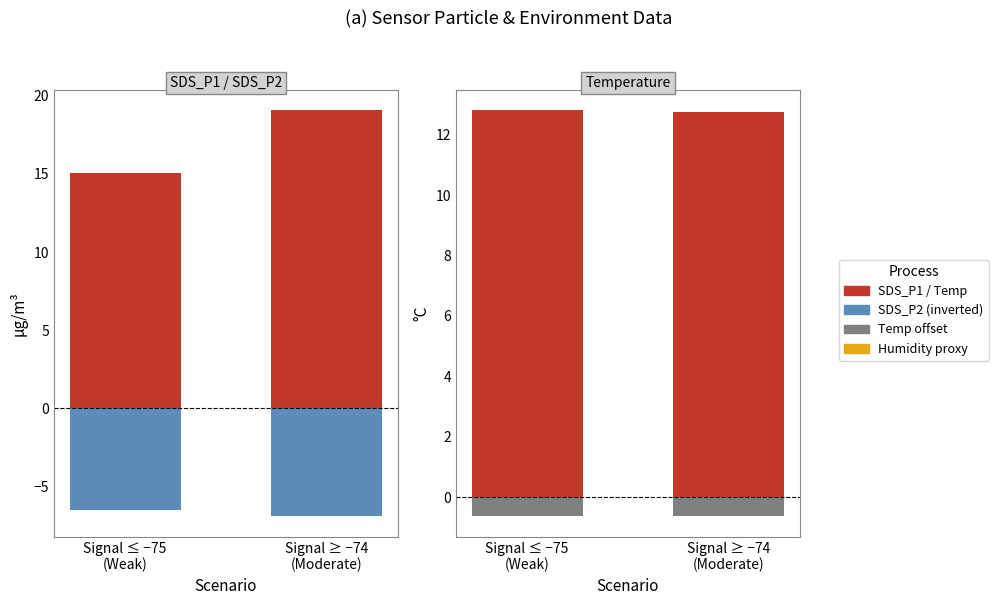

What is the label of the 2nd bar from the right?

Signal ≤ −75
(Weak)